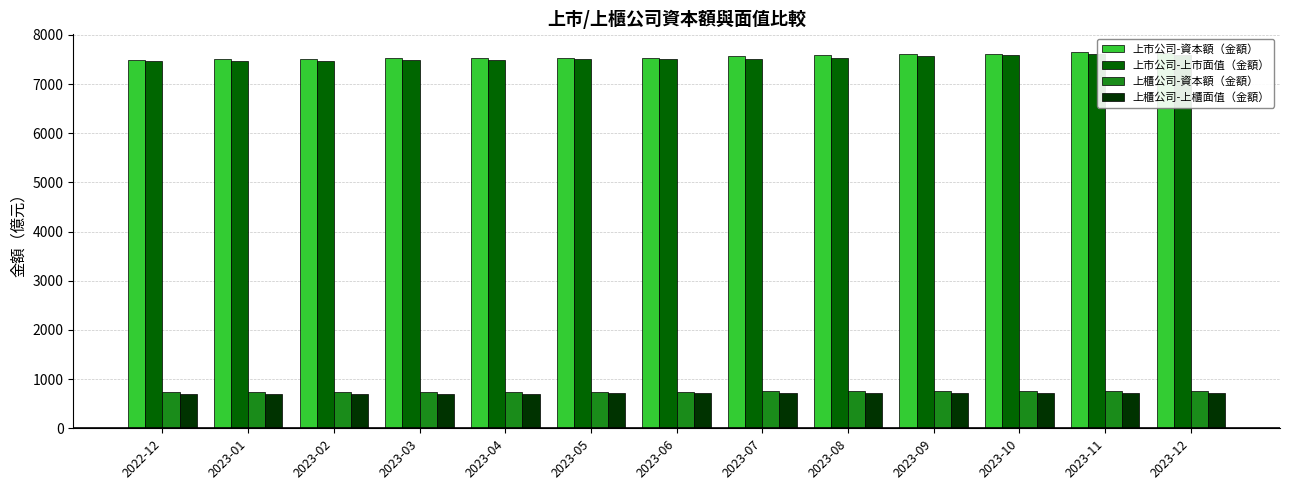

What position from the right is 2023-03?

10